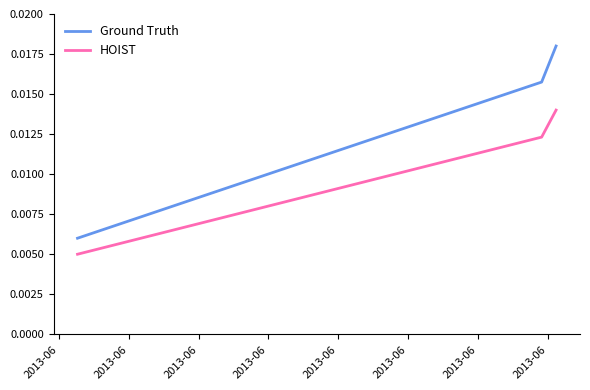

Count the Ground Truth values in the range 0 to 1.

3